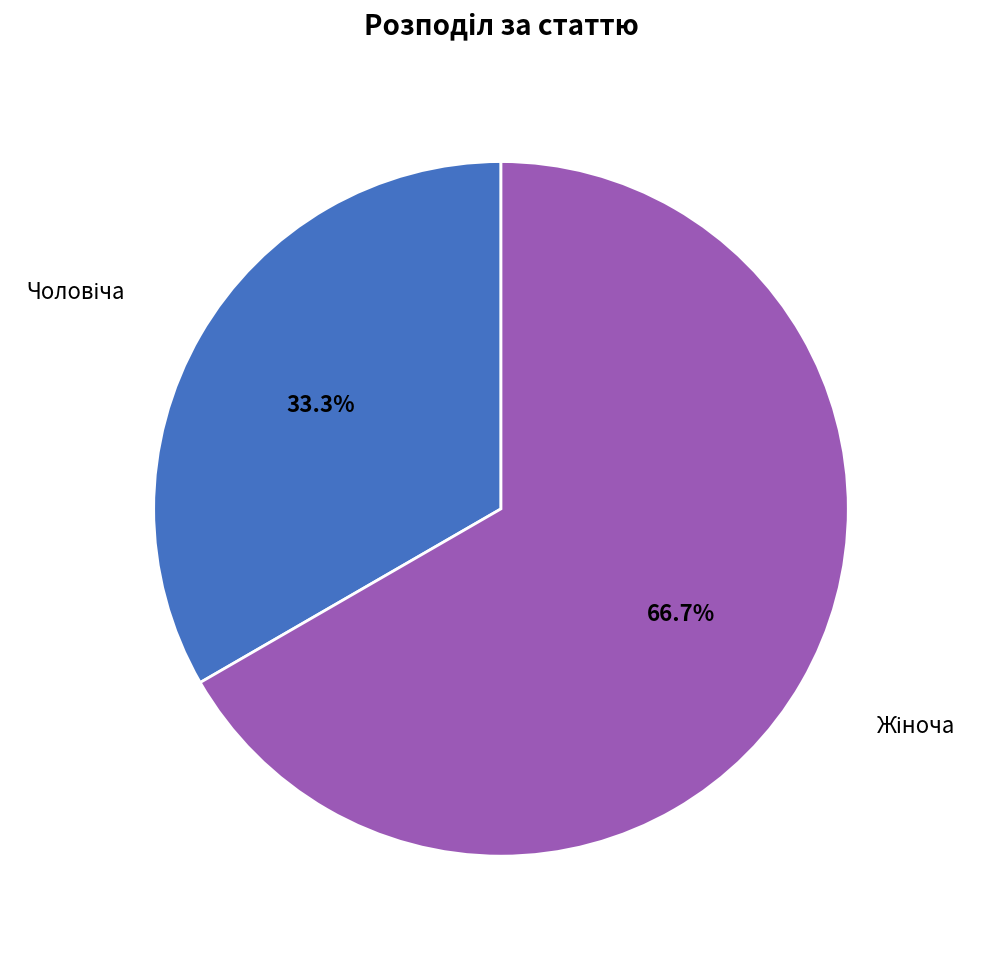

Is there any slice that represents more than half of the pie?

Yes